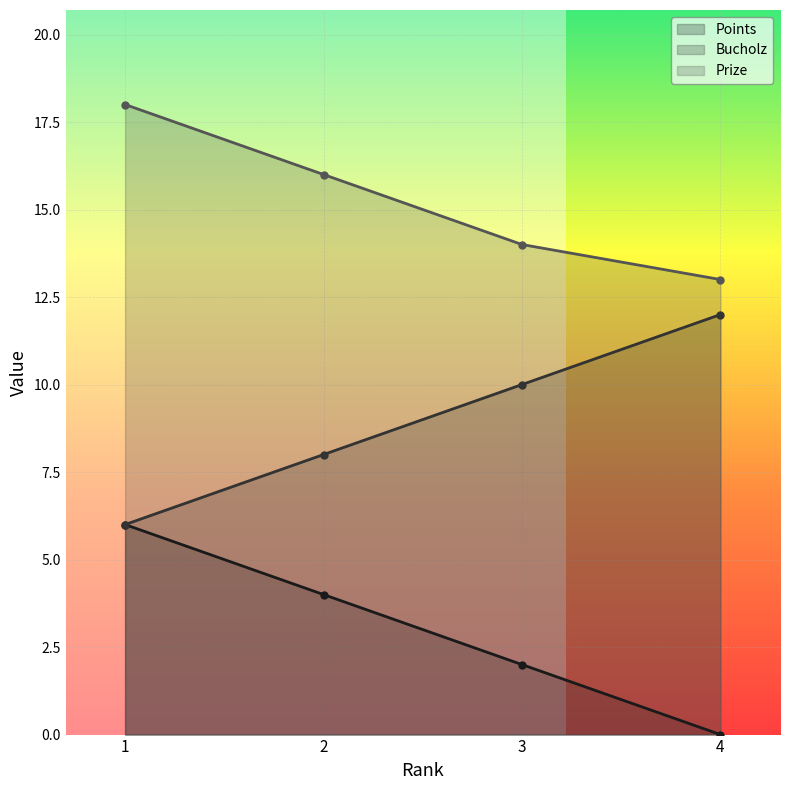

List the series in order of their peak value, highest first.

Prize, Bucholz, Points